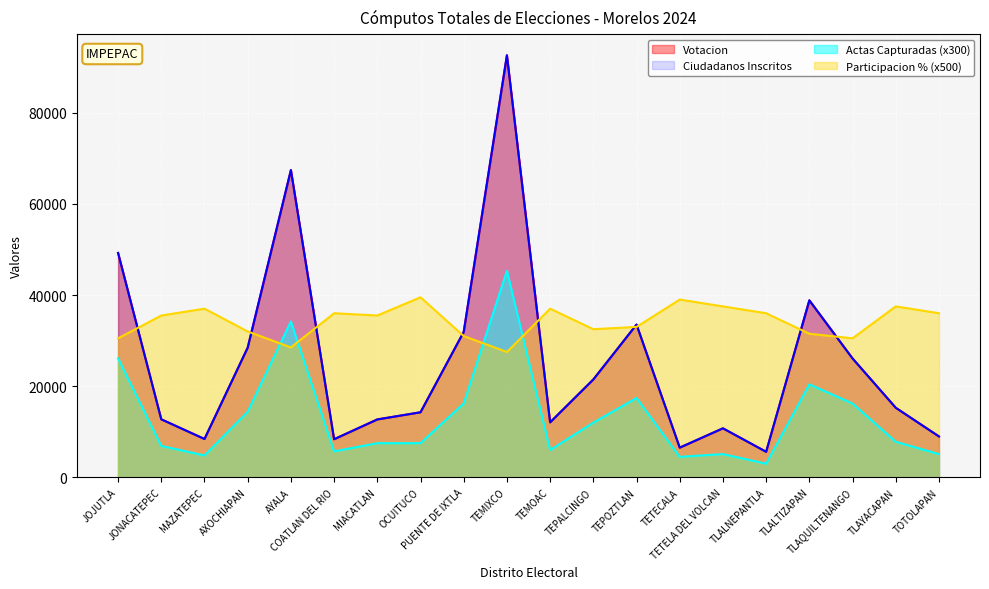

What is the approximate value of Ciudadanos Inscritos at TETELA DEL VOLCAN?

10756